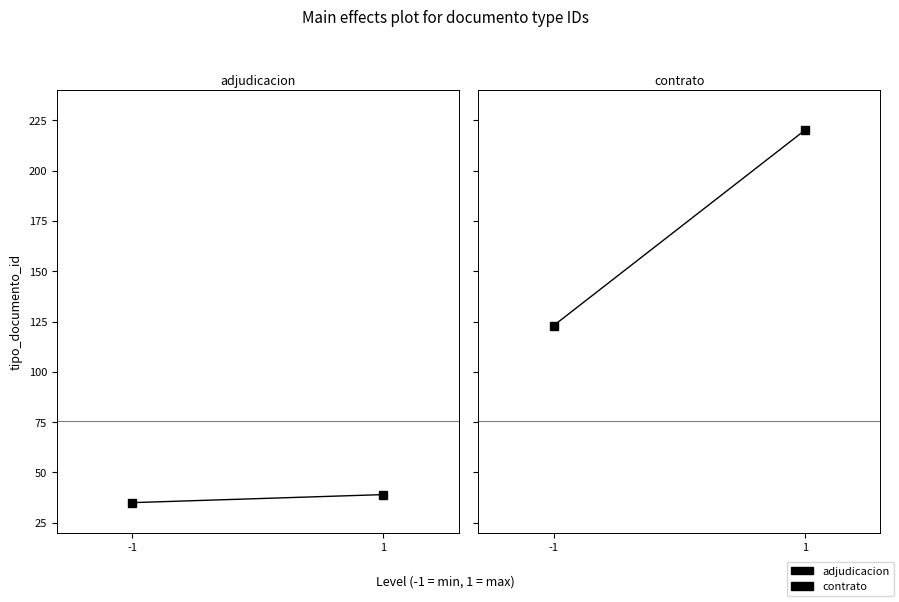

Reading left to right, extract all data points from this chart.

adjudicacion: -1=35	1=39
contrato: -1=123	1=220